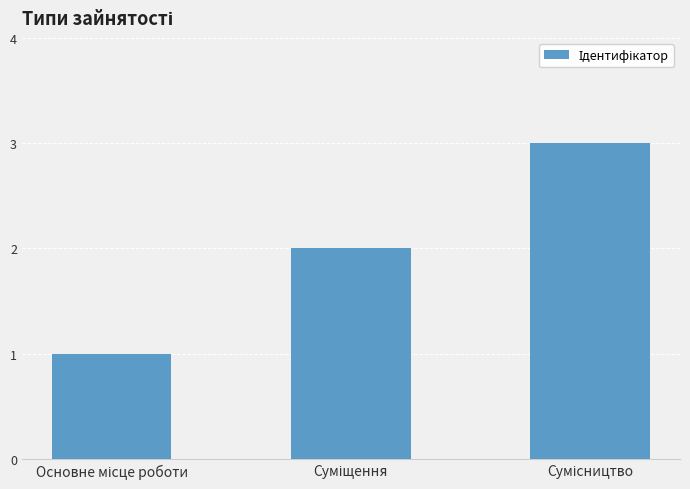

What is the maximum value shown in the chart?

3